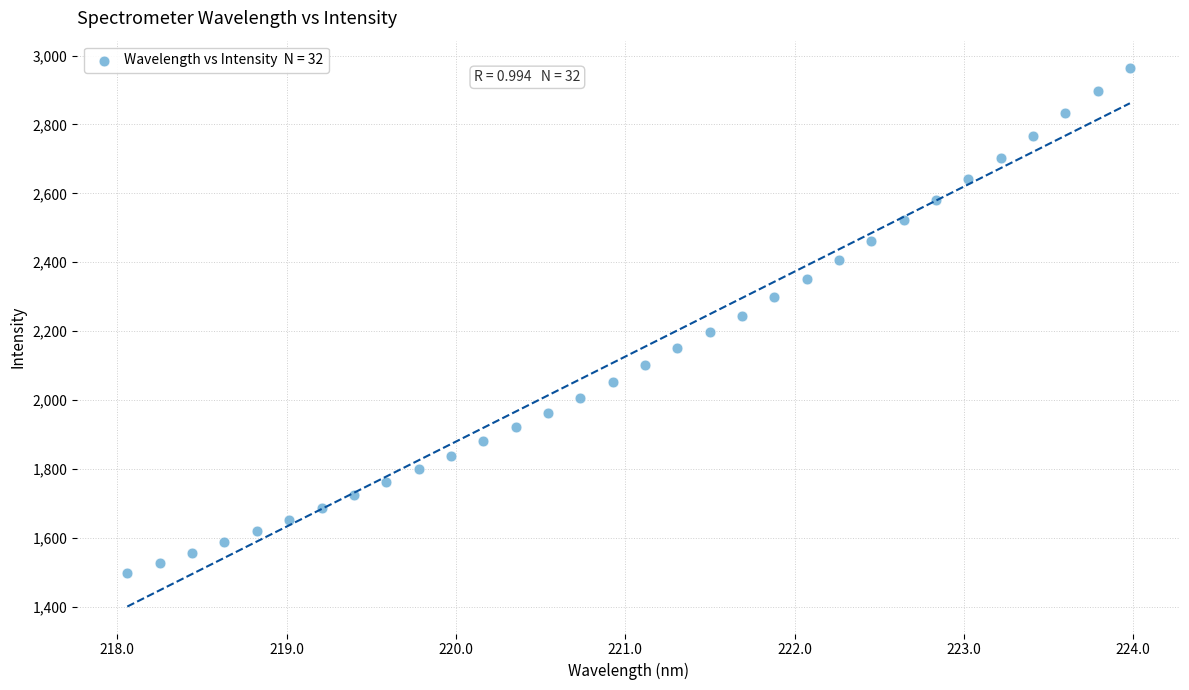

What is the range of X values (max minus min)?

5.9